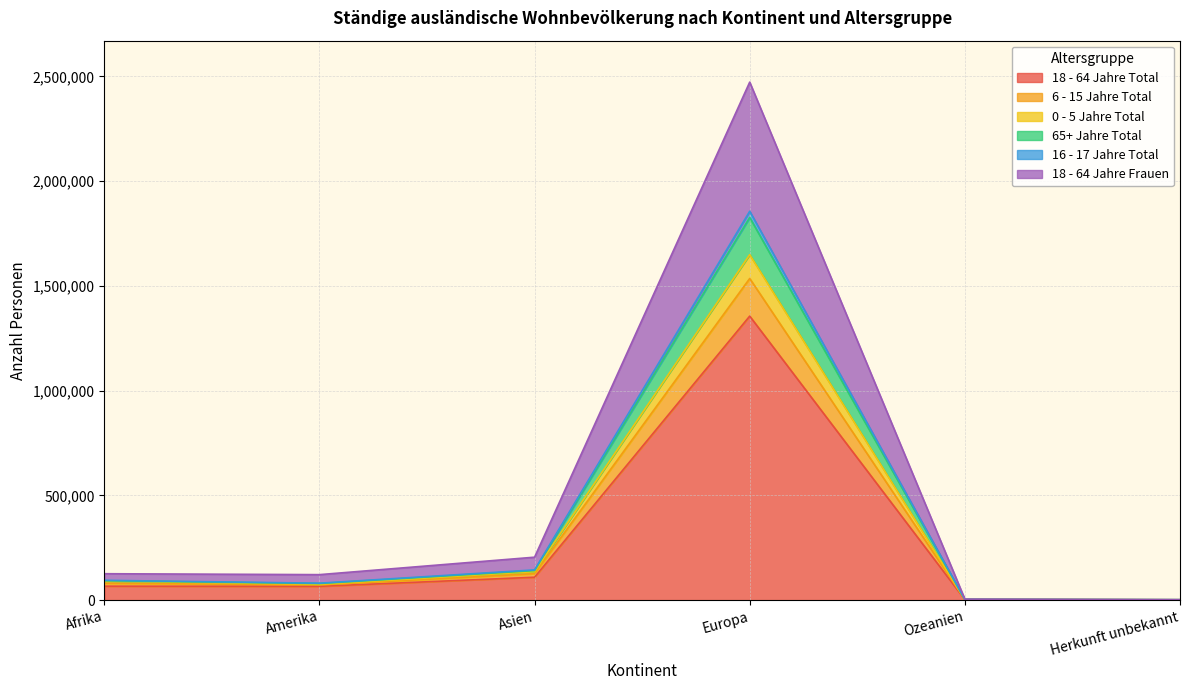

Does the chart have visible grid lines?

Yes